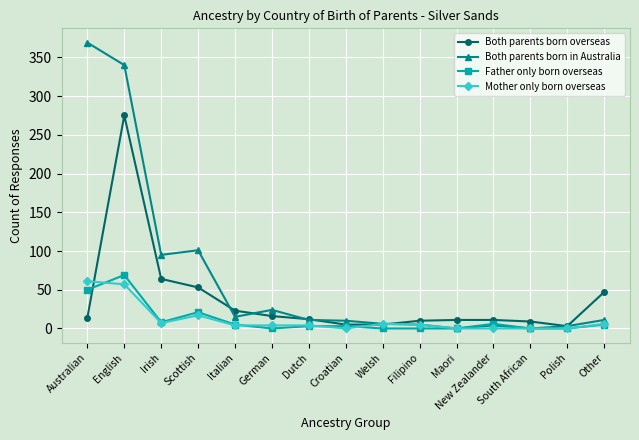

What is the total value across all series at Scottish?

192